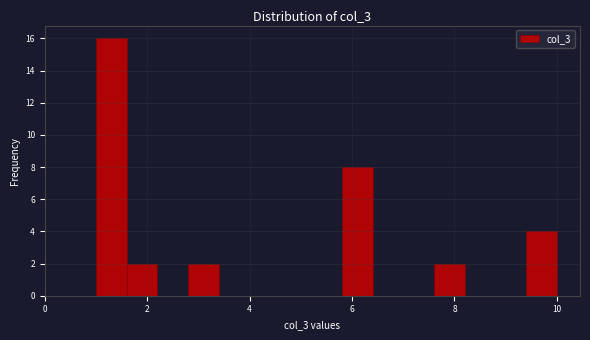

Read against the x-axis, roughly where is the centre of the tallest bar?

1.4